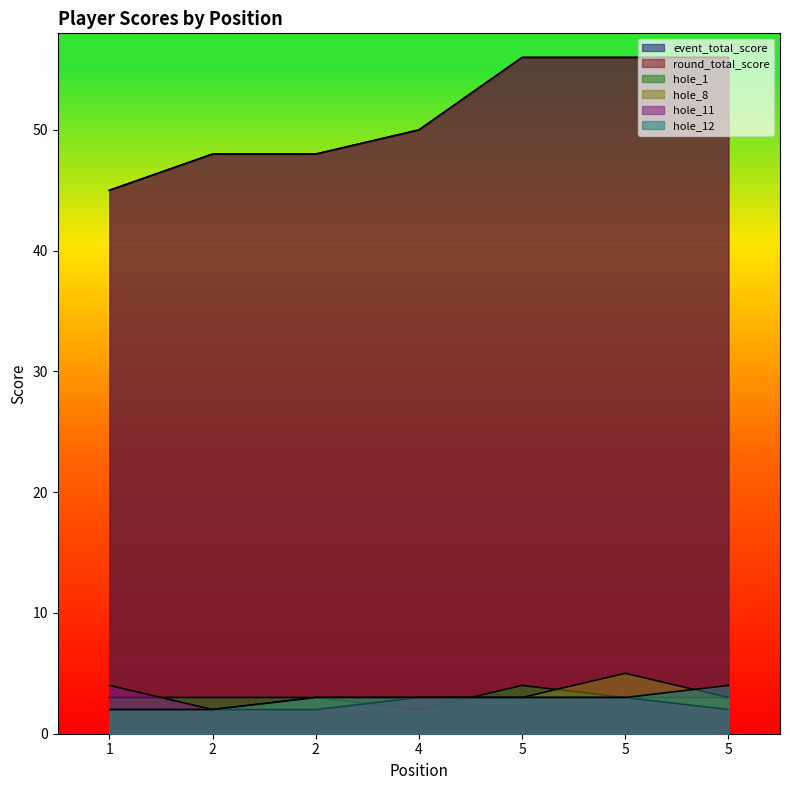

Reading left to right, transcribe all the data shown in this chart.

event_total_score: 45	48	48	50	56	56	56
round_total_score: 45	48	48	50	56	56	56
hole_1: 3	3	3	2	4	3	3
hole_8: 2	2	3	3	3	5	3
hole_11: 4	2	2	3	3	3	2
hole_12: 2	2	3	3	3	3	4